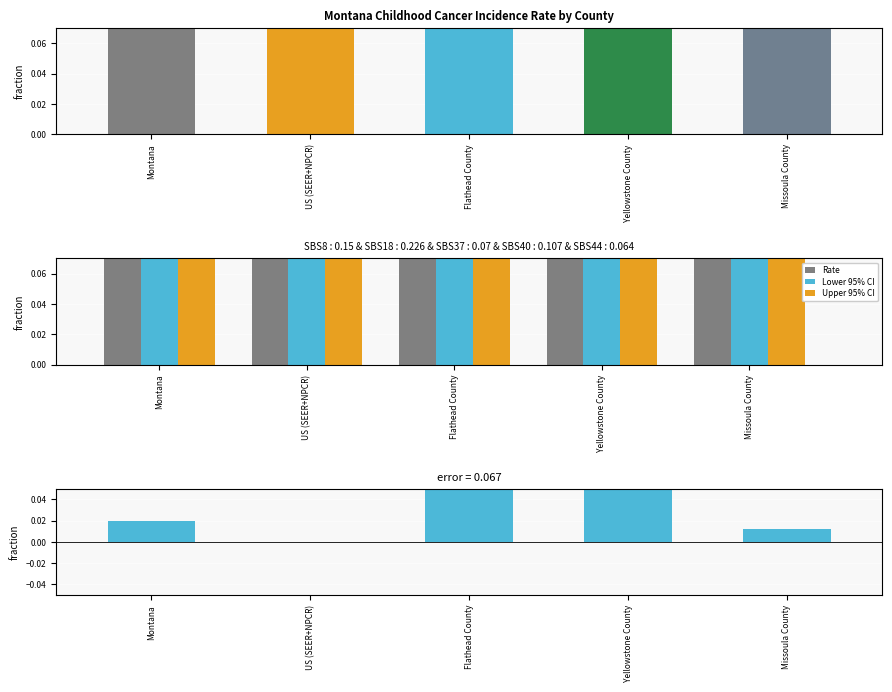

Reading left to right, list all the values displayed in this chart.

Age-Adjusted Incidence Rate: 0.4	0.4	0.6	0.5	0.4
Rate: 0.4	0.4	0.6	0.5	0.4
Lower 95% CI: 0.3	0.4	0.4	0.3	0.2
Upper 95% CI: 0.4	0.4	0.8	0.6	0.6
Difference from US rate: 0.0	0.0	0.2	0.1	0.0